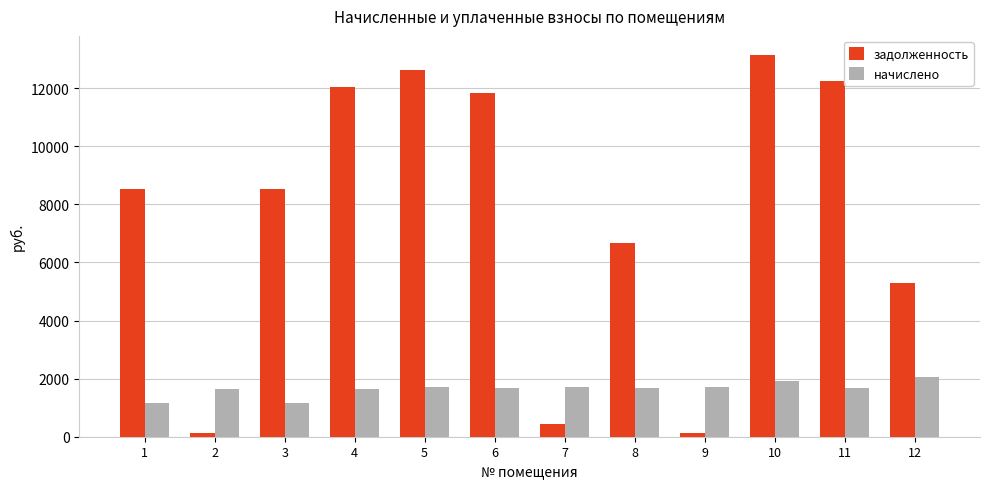

What is the highest value of the начислено series?

2050.1